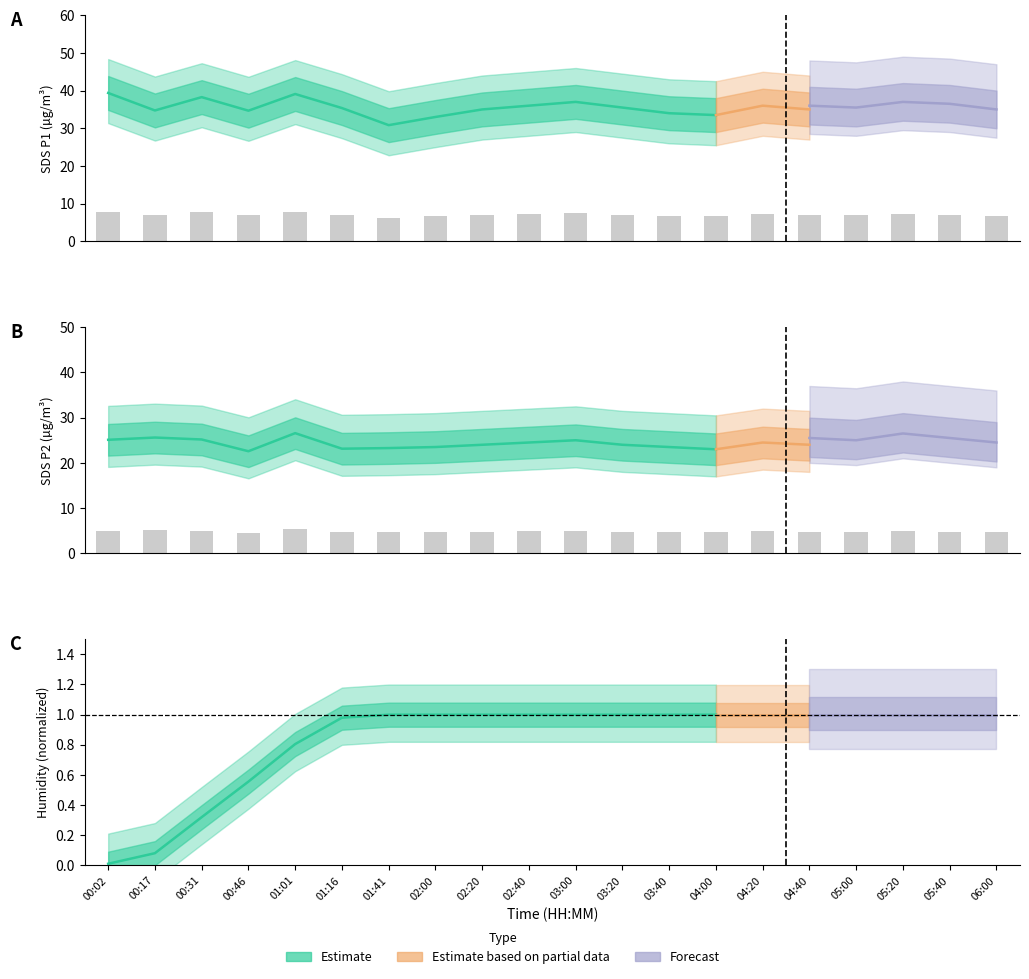

At how many categories does at least one series exceed 7?

10